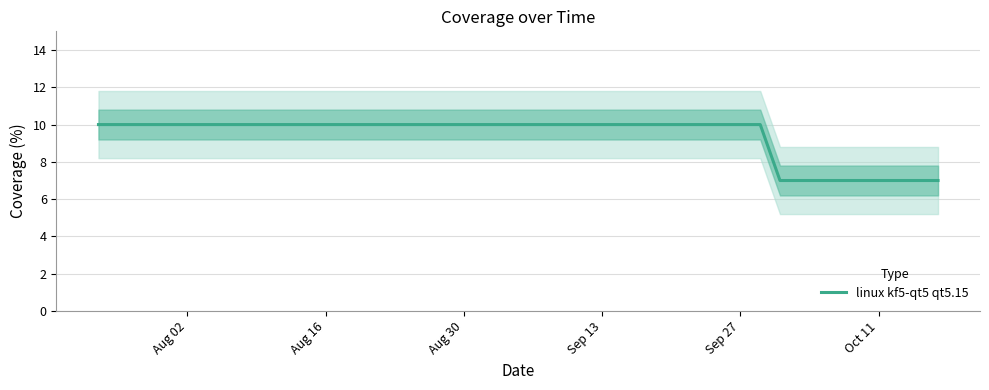

What is the maximum value for linux kf5-qt5 qt5.15?

10